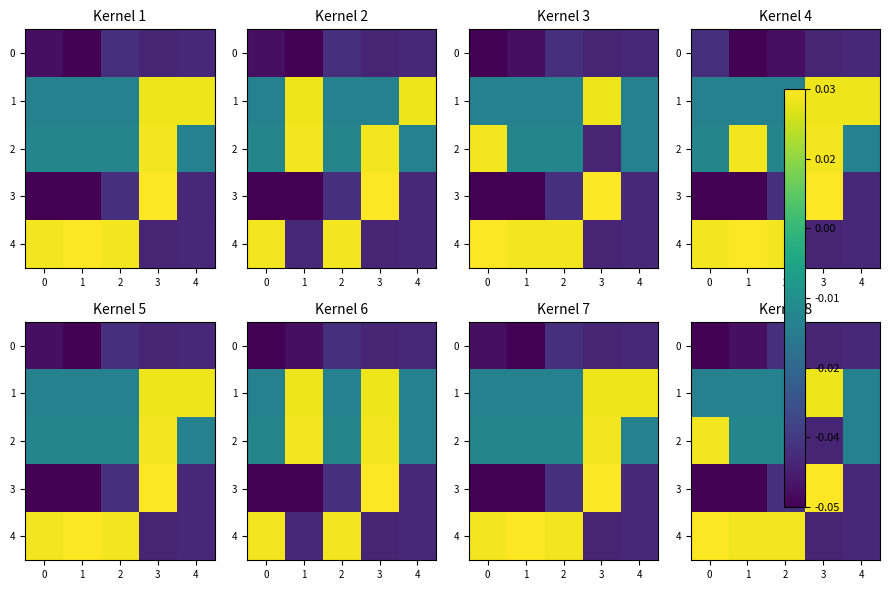

At how many categories does at least one series exceed 0?

4